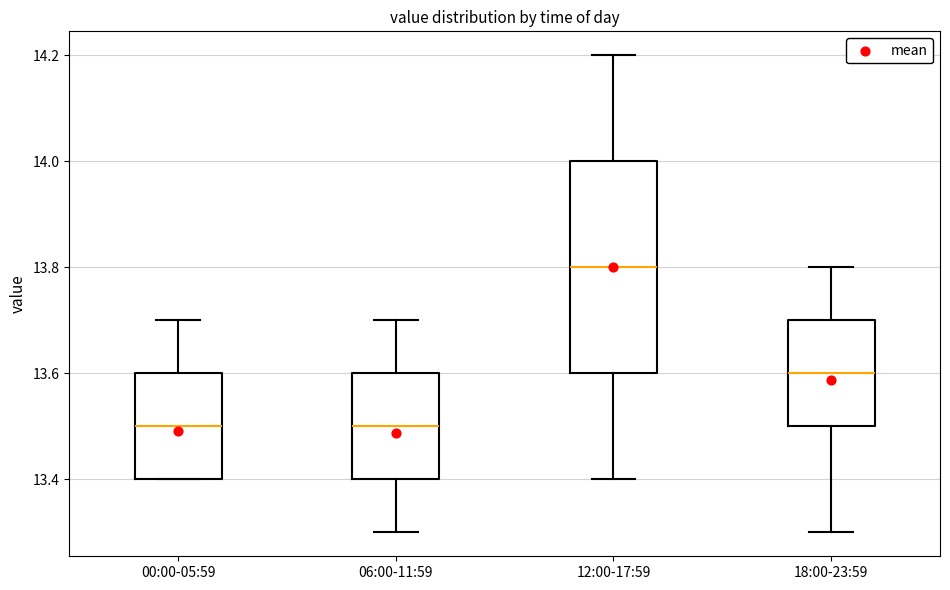

Where does the lower whisker of the box for 06:00-11:59 end on the y-axis? The values are not printed on the chart, so give them approximately, as read against the axis.

13.3